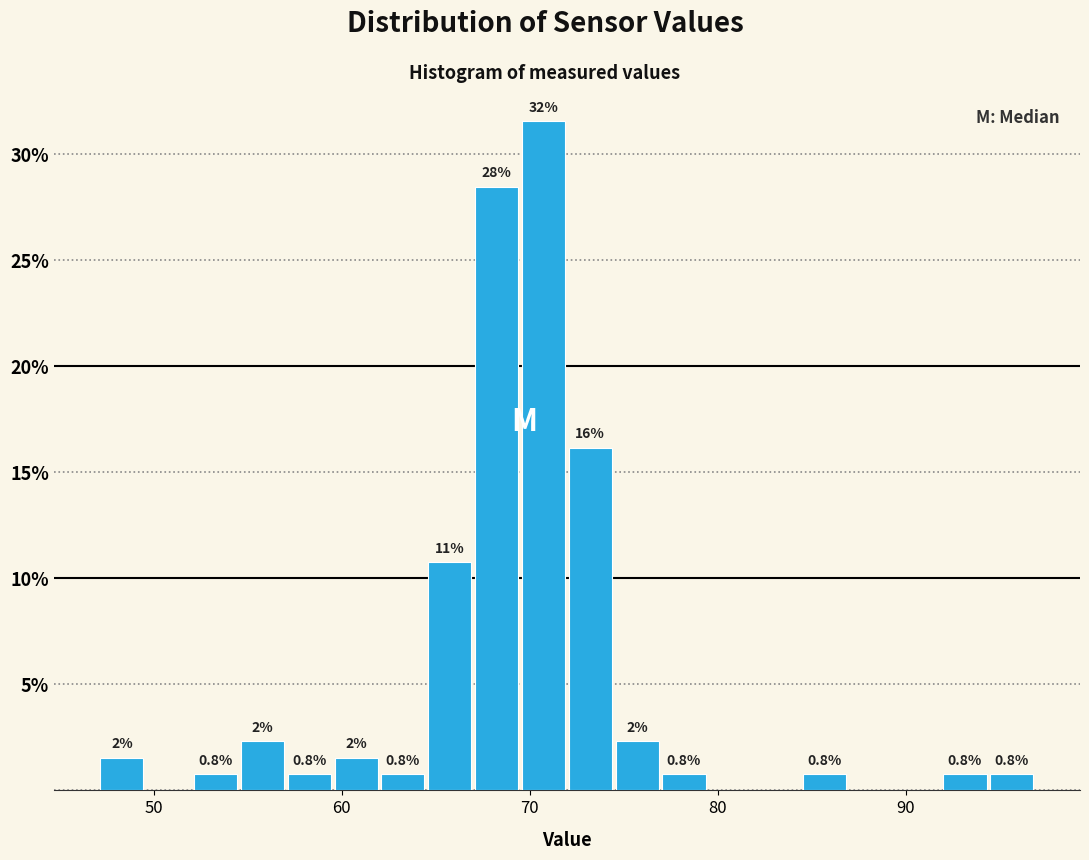

Read against the x-axis, roughly where is the centre of the tallest bar?

71